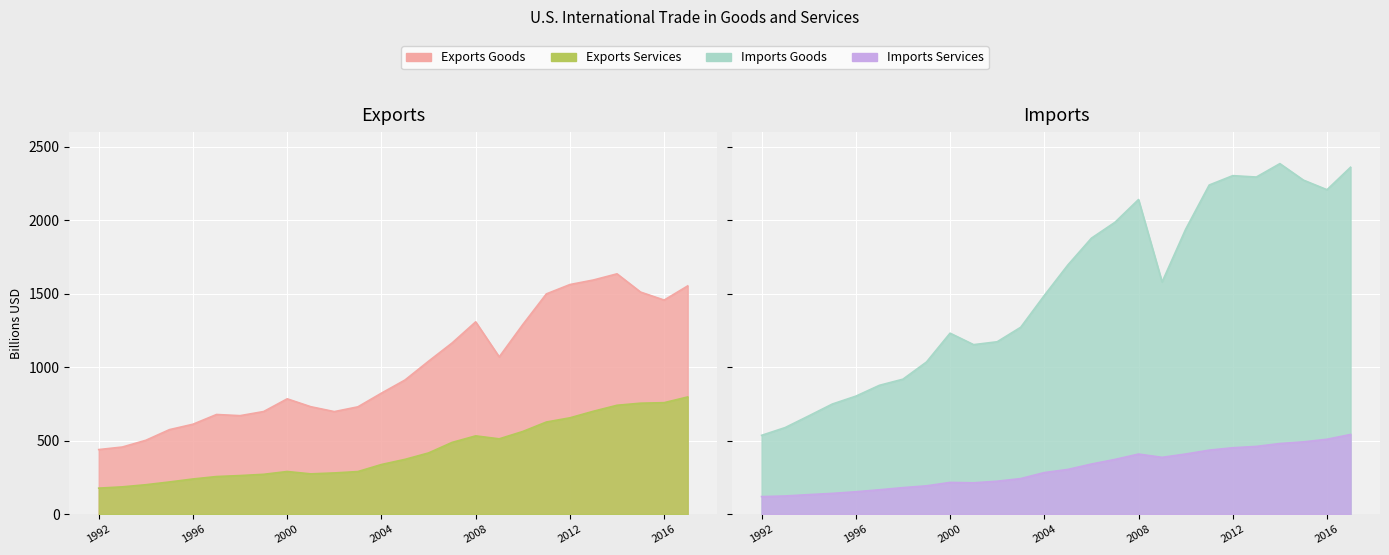

What is the greatest value displayed?

2385.5